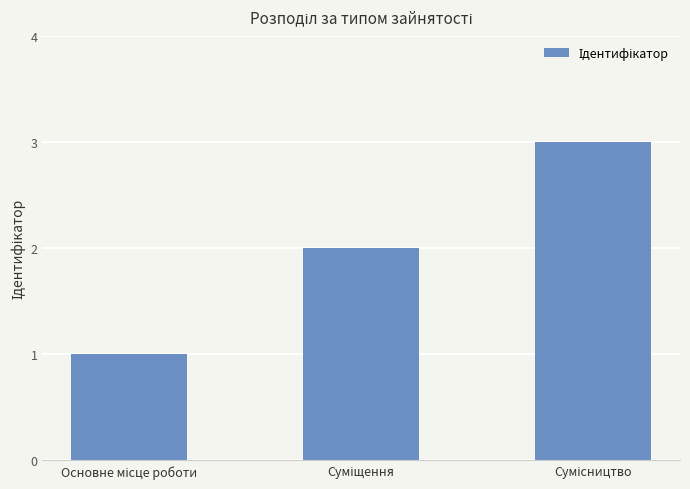

What is the greatest value displayed?

3